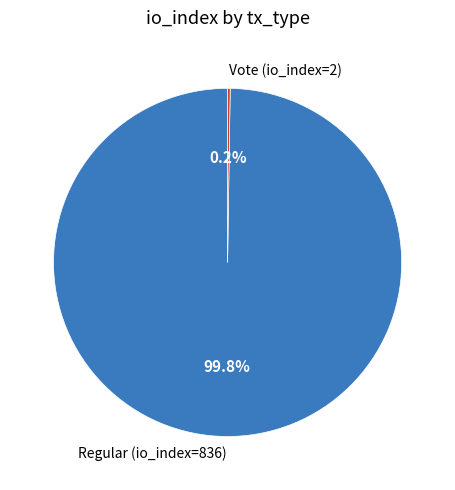

Is there any slice that represents more than half of the pie?

Yes